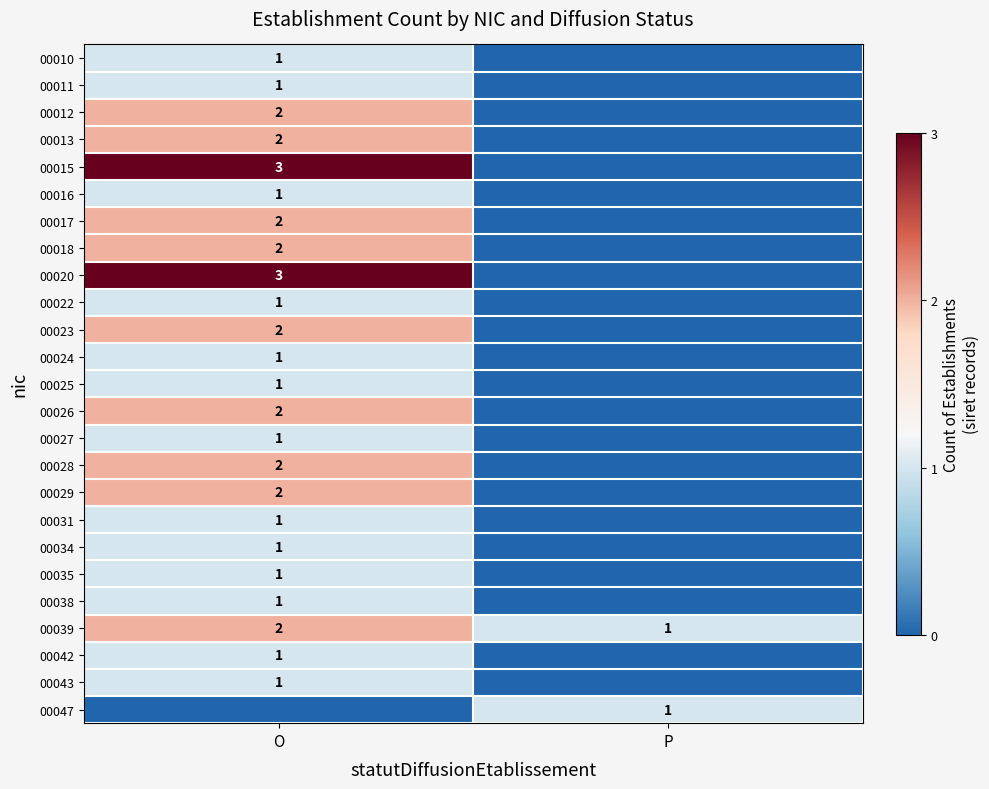

True or false: 00027 has a value of 1 at O.

True